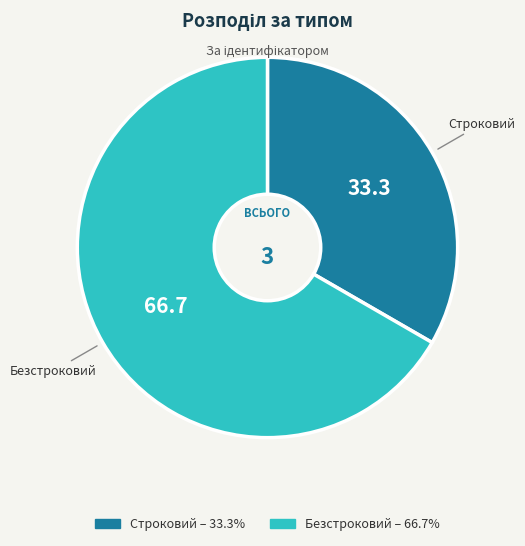

Do Безстроковий and Строковий together represent more than half of the pie?

Yes